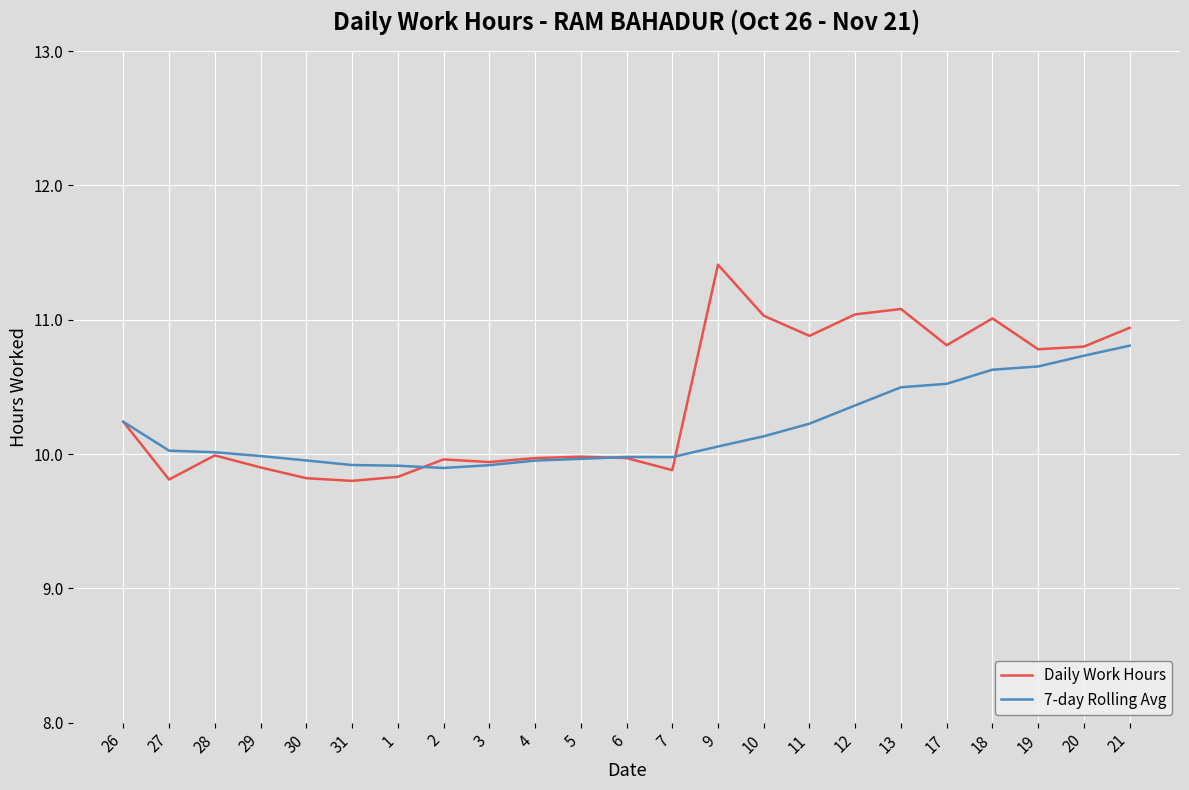

Does the chart have visible grid lines?

Yes